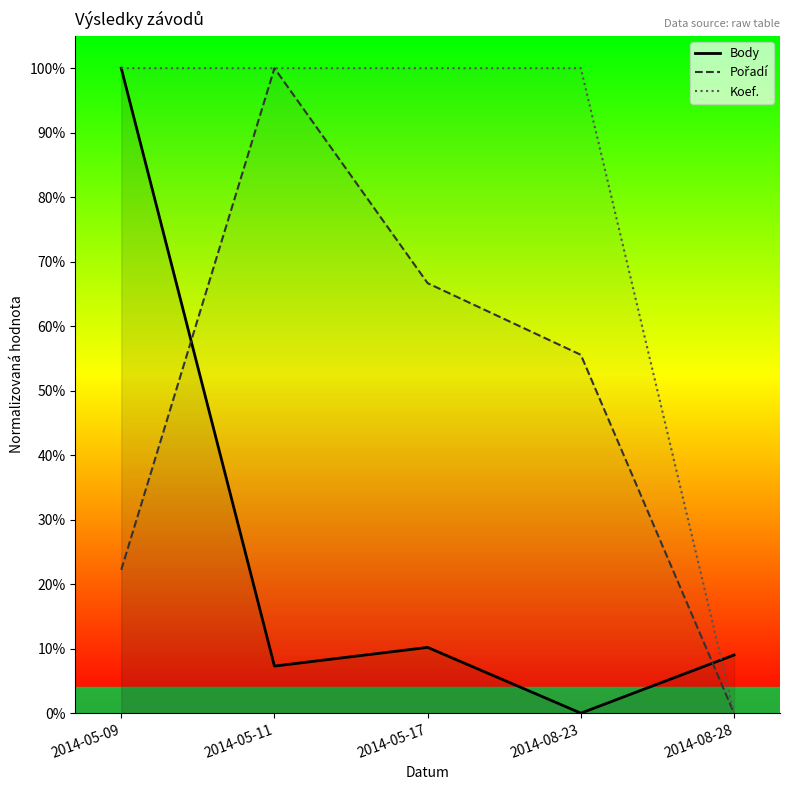

How many lines are shown in the chart?

3